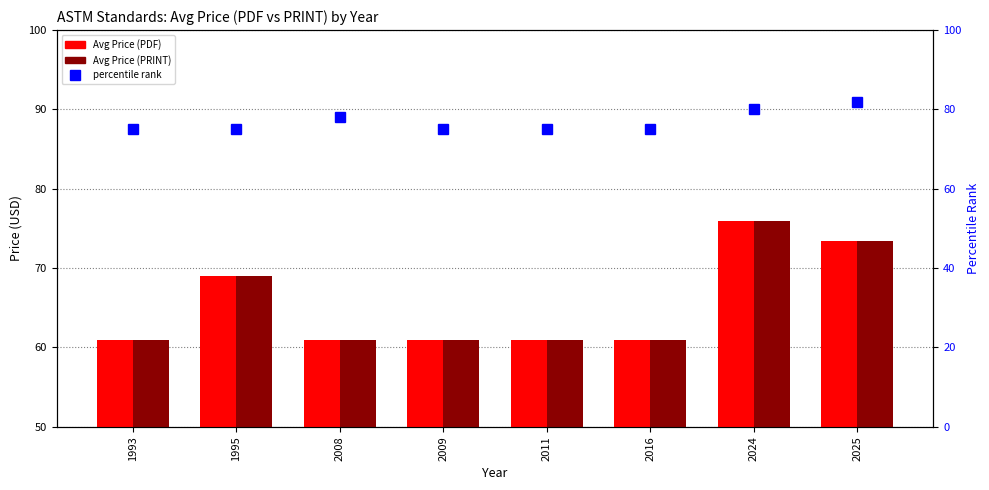

At which category is the sum across all series the highest?

2024